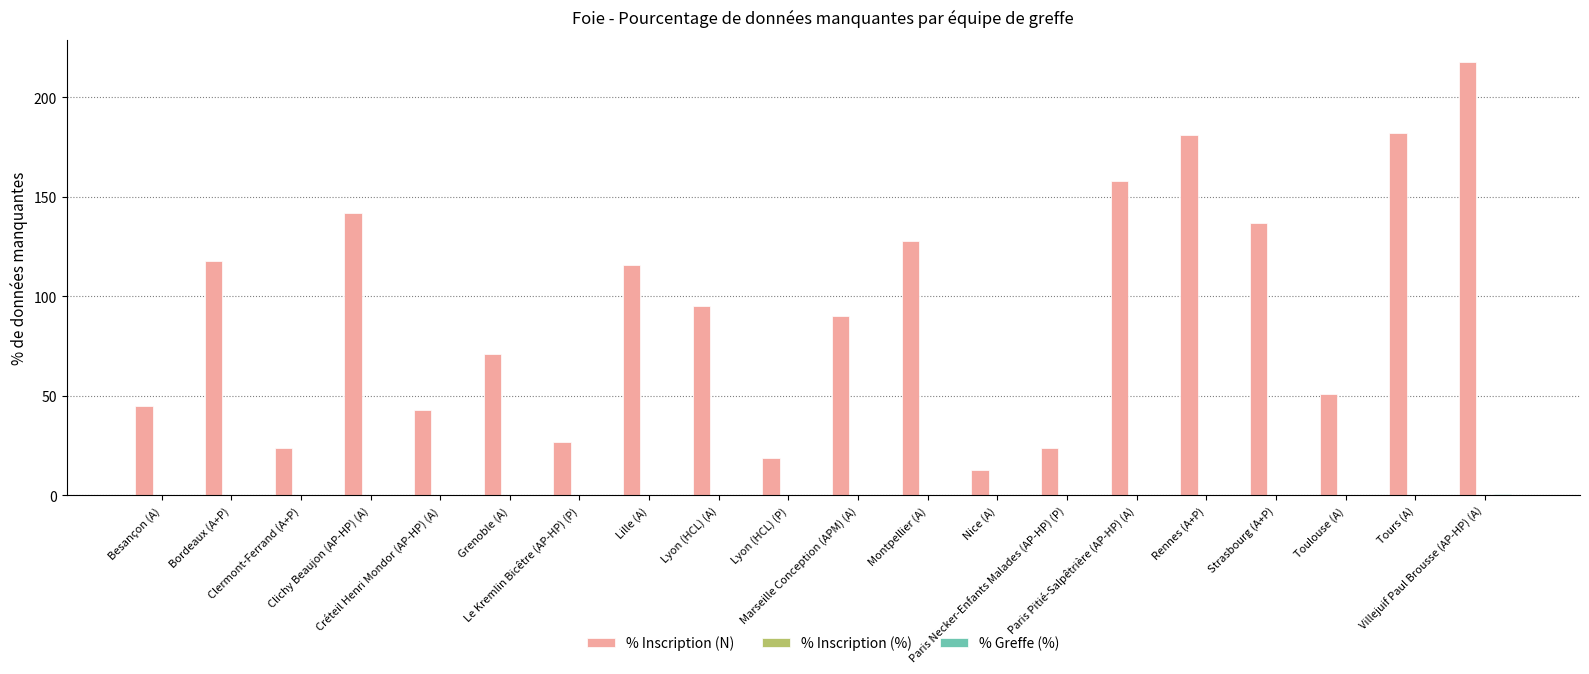

At which label does % Inscription (N) first exceed 95?

Bordeaux (A+P)